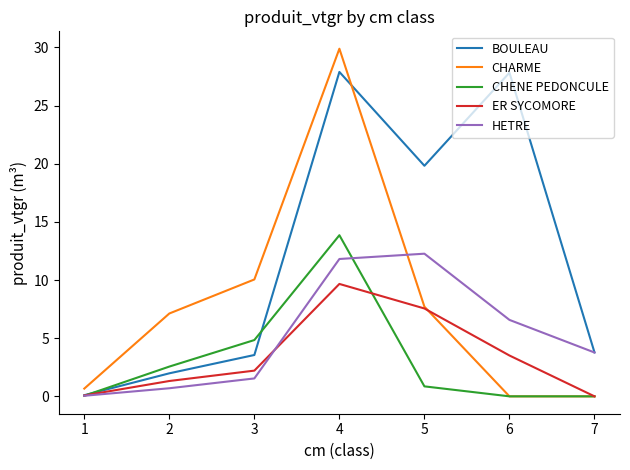

Which label corresponds to the largest value in the chart?

4